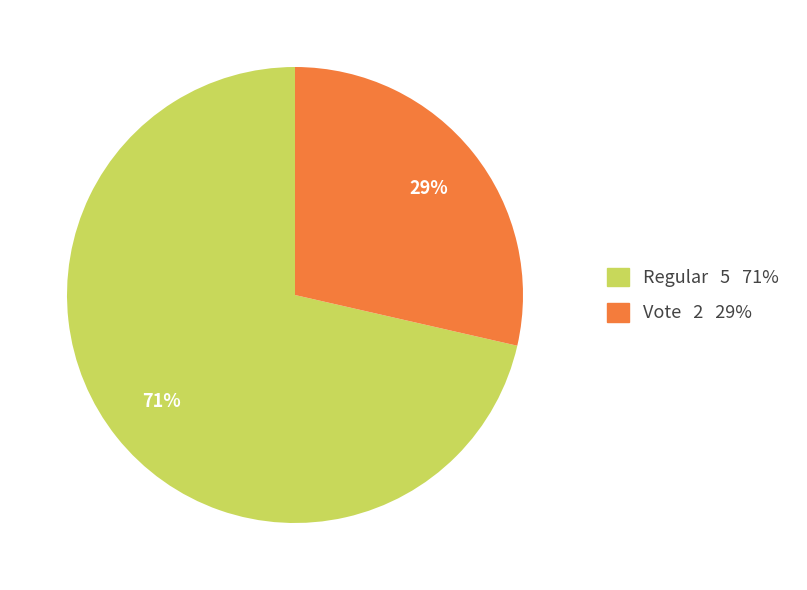

Do Regular 5 71% and Vote 2 29% together represent more than half of the pie?

Yes